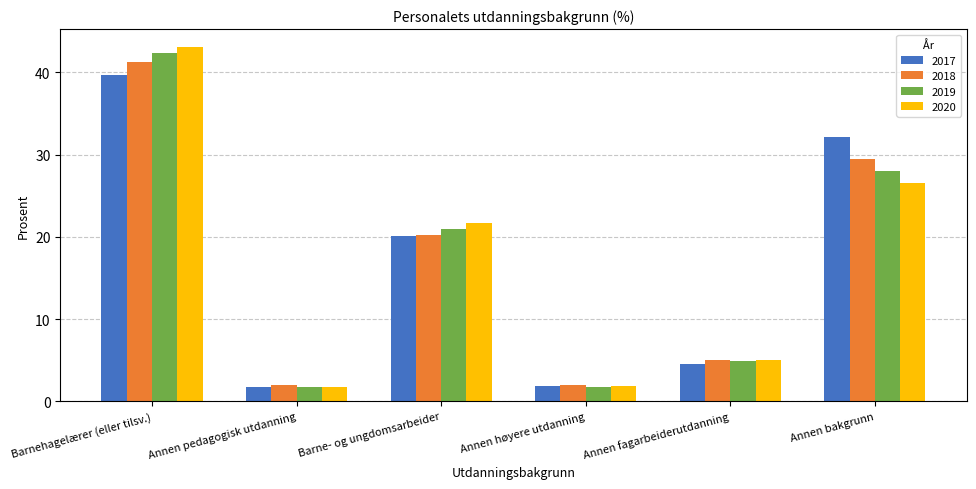

What is the difference between the 2018 values at Barne- og ungdomsarbeider and Annen pedagogisk utdanning?

18.2